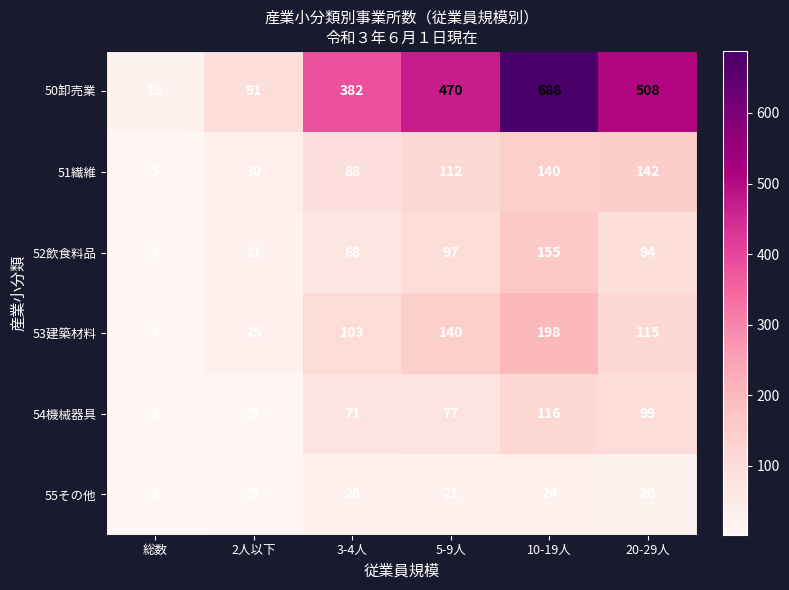

What is the minimum value shown in the chart?

2